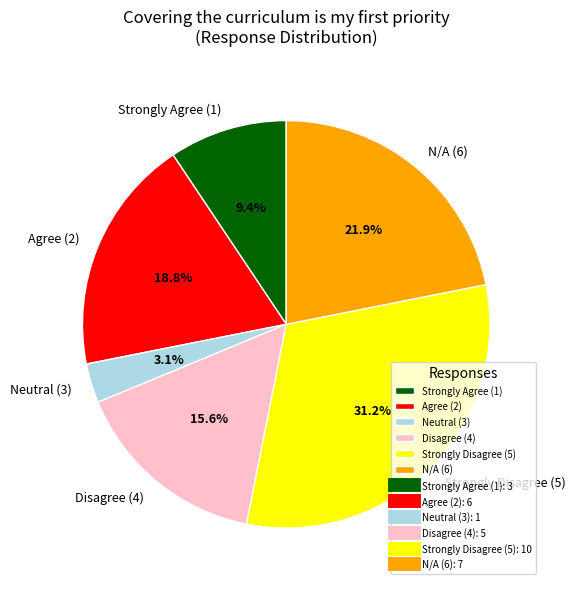

Is there a majority slice in this chart?

No